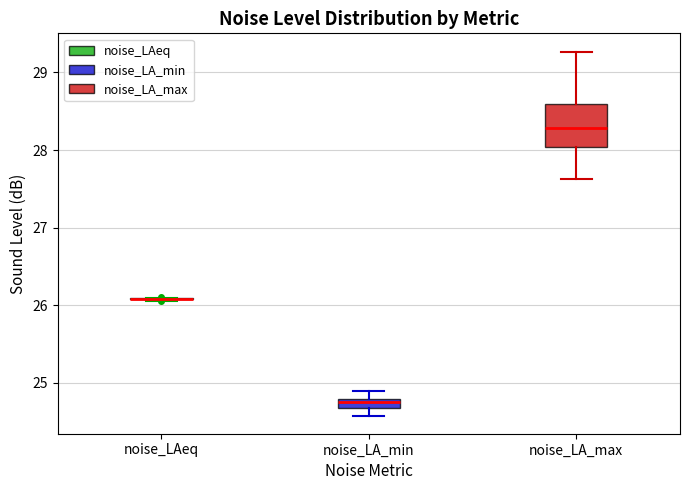

Comparing the boxes themselves (not the whiskers), which one is the tallest?

noise_LA_max